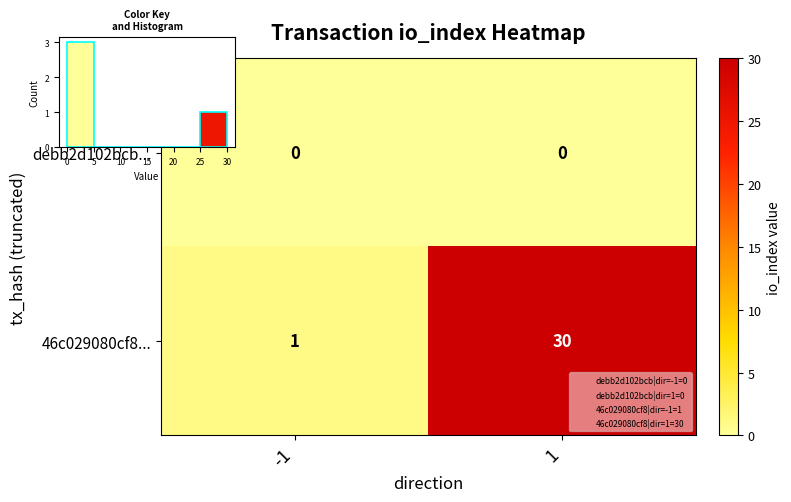

True or false: debb2d102bcb... has a value of 0 at 1.

True